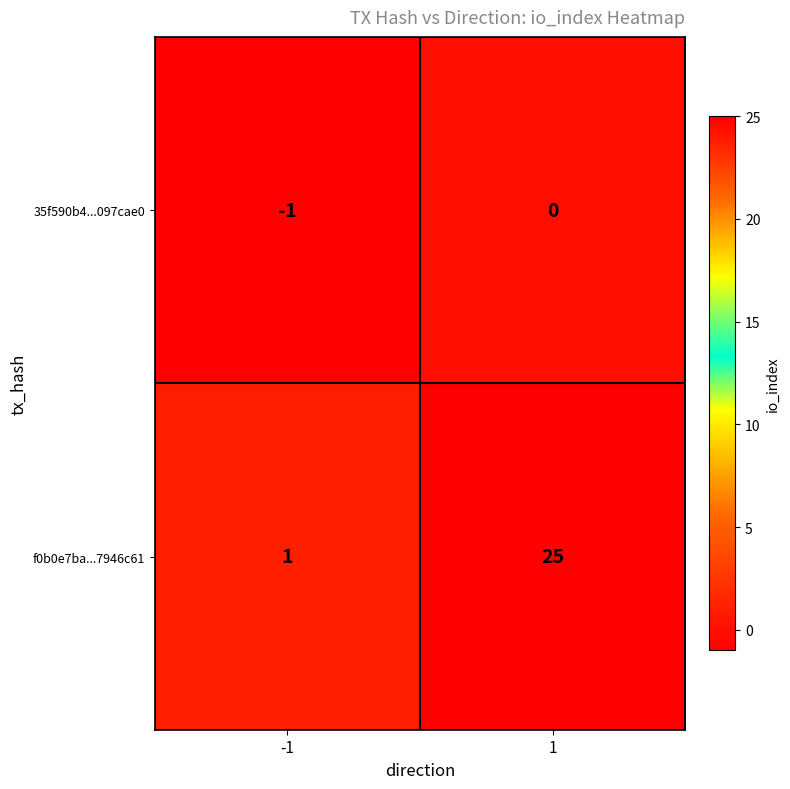

List the series in order of their overall mean, lowest first.

35f590b4...097cae0, f0b0e7ba...7946c61